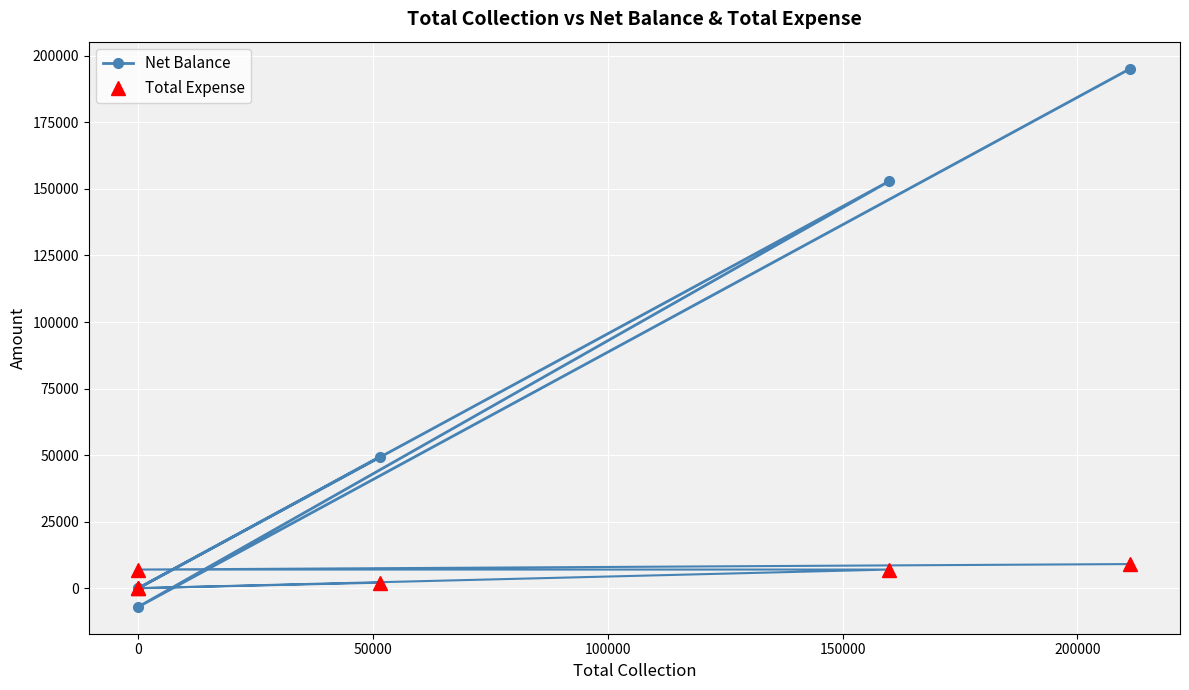

What is the difference between the maximum and second lowest values in the Total Expense series?

9059